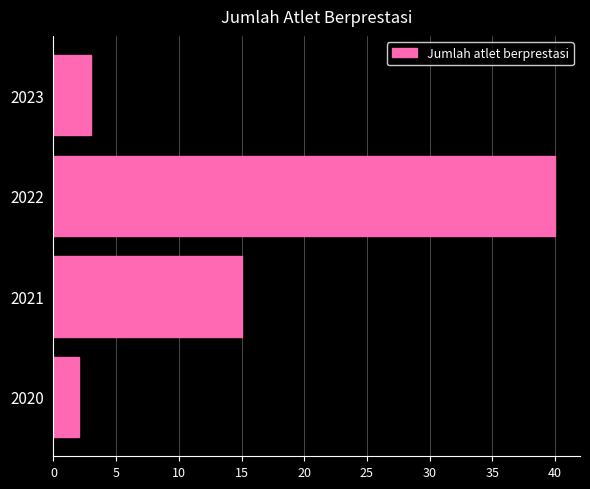

What is the ratio of the value at 2021 to the value at 2020?

7.5